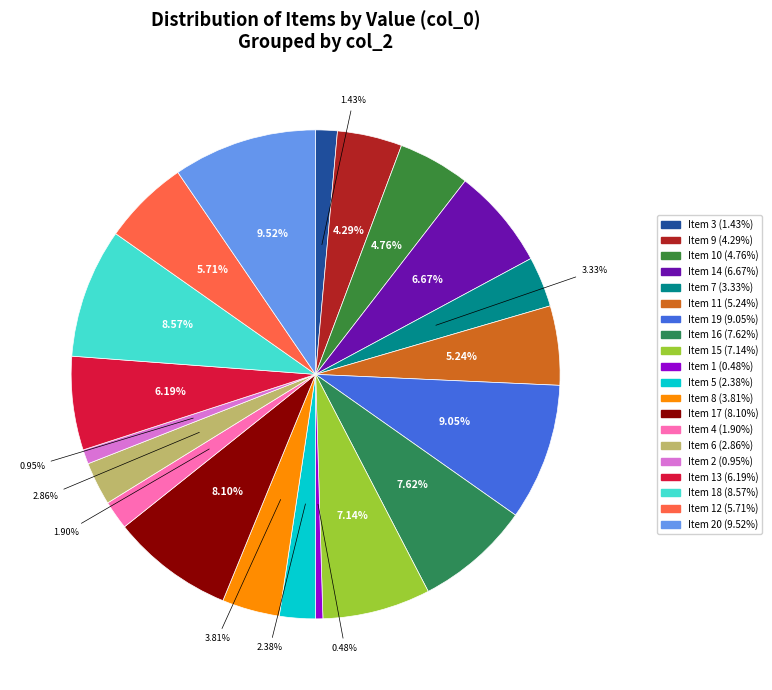

How many segments does this pie chart have?

20